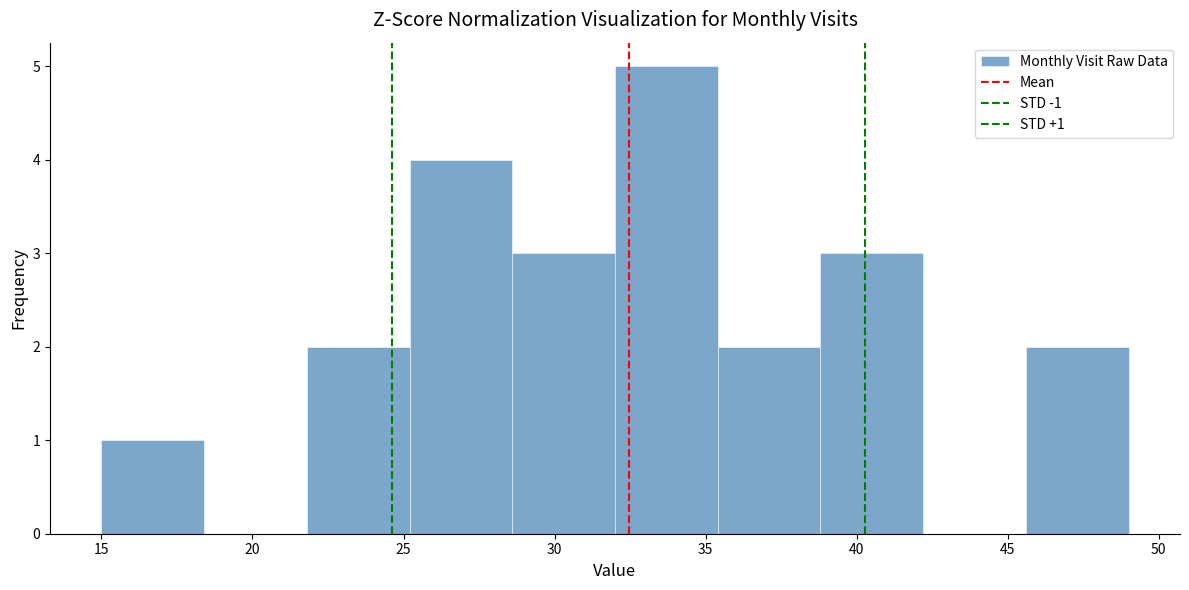

Which range on the x-axis has the tallest bar?

32.0 to 35.4